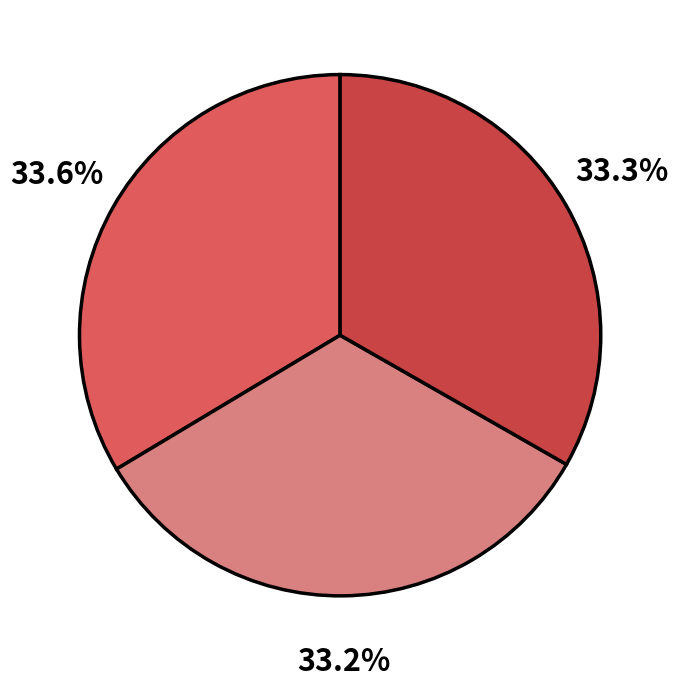

Is there a majority slice in this chart?

No